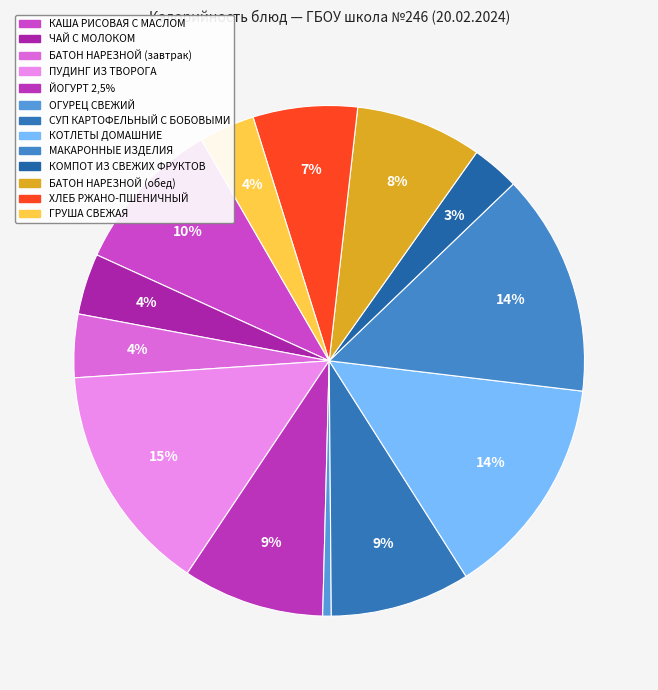

Count the number of slices in the pie.

13